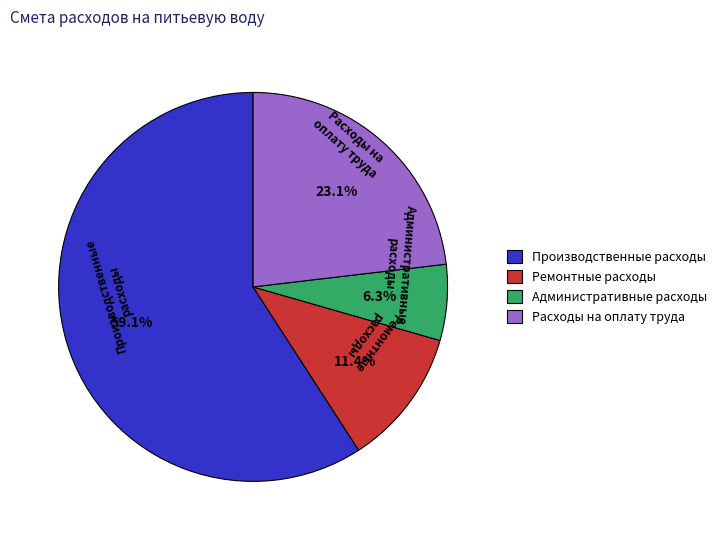

To the nearest percent, what is the combined percentage of Административные расходы and Расходы на оплату труда?

29%